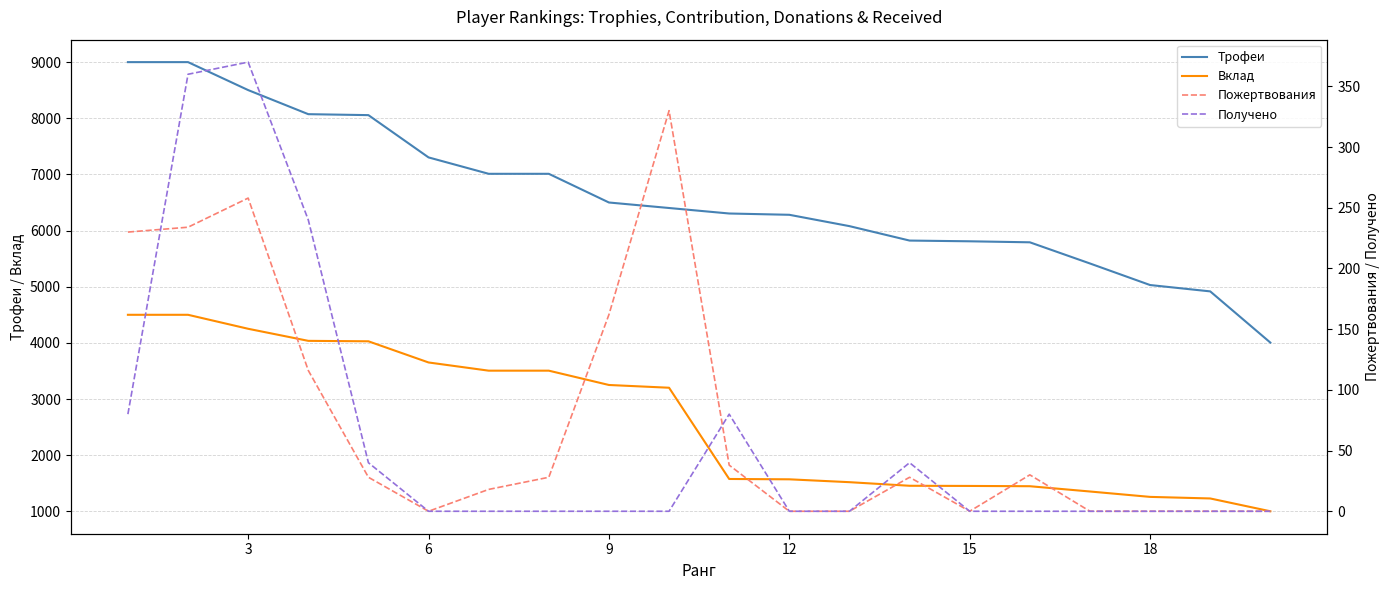

What is the minimum value for Вклад?

1001